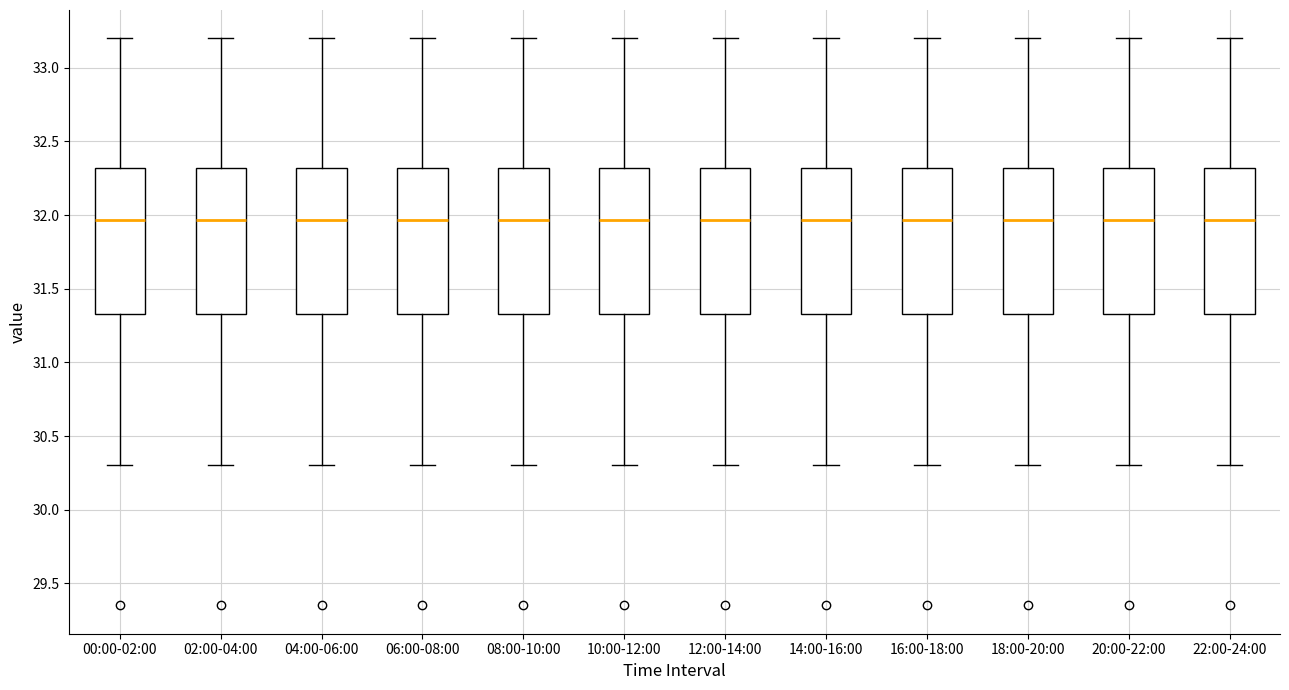

Reading left to right, transcribe this box plot: for each box, give where its median line is, the range the box spans, and where its two whiskers end, as read against the y-axis. The values are not printed on the chart, so give them approximately, as read against the axis.

00:00-02:00: median 31.95, box 31.35 to 32.30, whiskers 30.30 to 33.20
02:00-04:00: median 31.95, box 31.35 to 32.30, whiskers 30.30 to 33.20
04:00-06:00: median 31.95, box 31.35 to 32.30, whiskers 30.30 to 33.20
06:00-08:00: median 31.95, box 31.35 to 32.30, whiskers 30.30 to 33.20
08:00-10:00: median 31.95, box 31.35 to 32.30, whiskers 30.30 to 33.20
10:00-12:00: median 31.95, box 31.35 to 32.30, whiskers 30.30 to 33.20
12:00-14:00: median 31.95, box 31.35 to 32.30, whiskers 30.30 to 33.20
14:00-16:00: median 31.95, box 31.35 to 32.30, whiskers 30.30 to 33.20
16:00-18:00: median 31.95, box 31.35 to 32.30, whiskers 30.30 to 33.20
18:00-20:00: median 31.95, box 31.35 to 32.30, whiskers 30.30 to 33.20
20:00-22:00: median 31.95, box 31.35 to 32.30, whiskers 30.30 to 33.20
22:00-24:00: median 31.95, box 31.35 to 32.30, whiskers 30.30 to 33.20